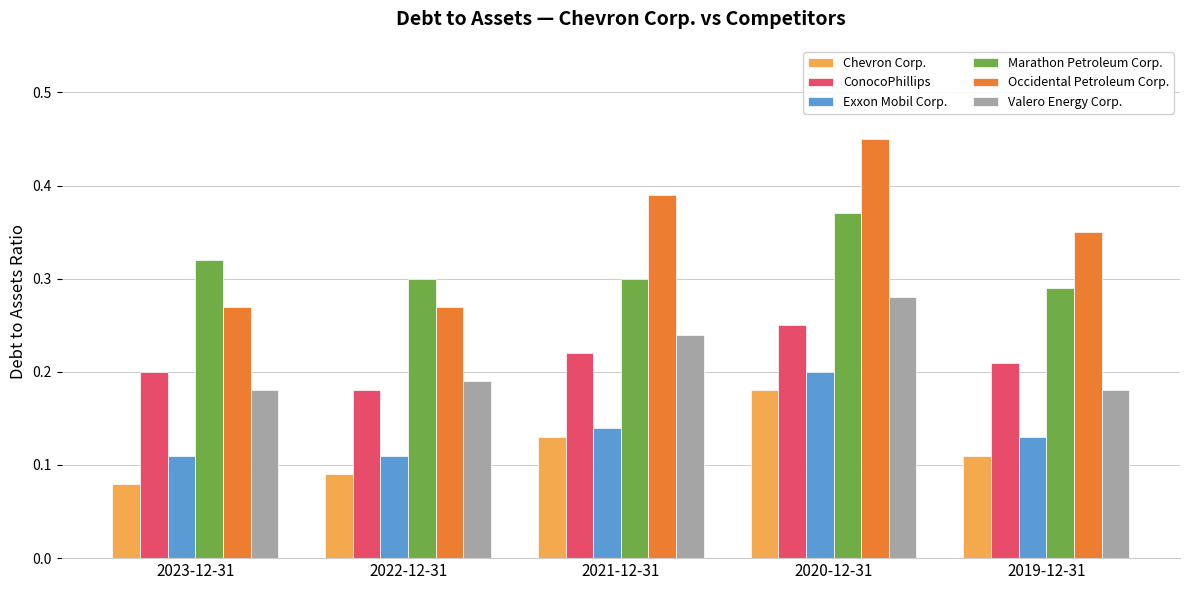

Which label corresponds to the largest value in the chart?

2020-12-31